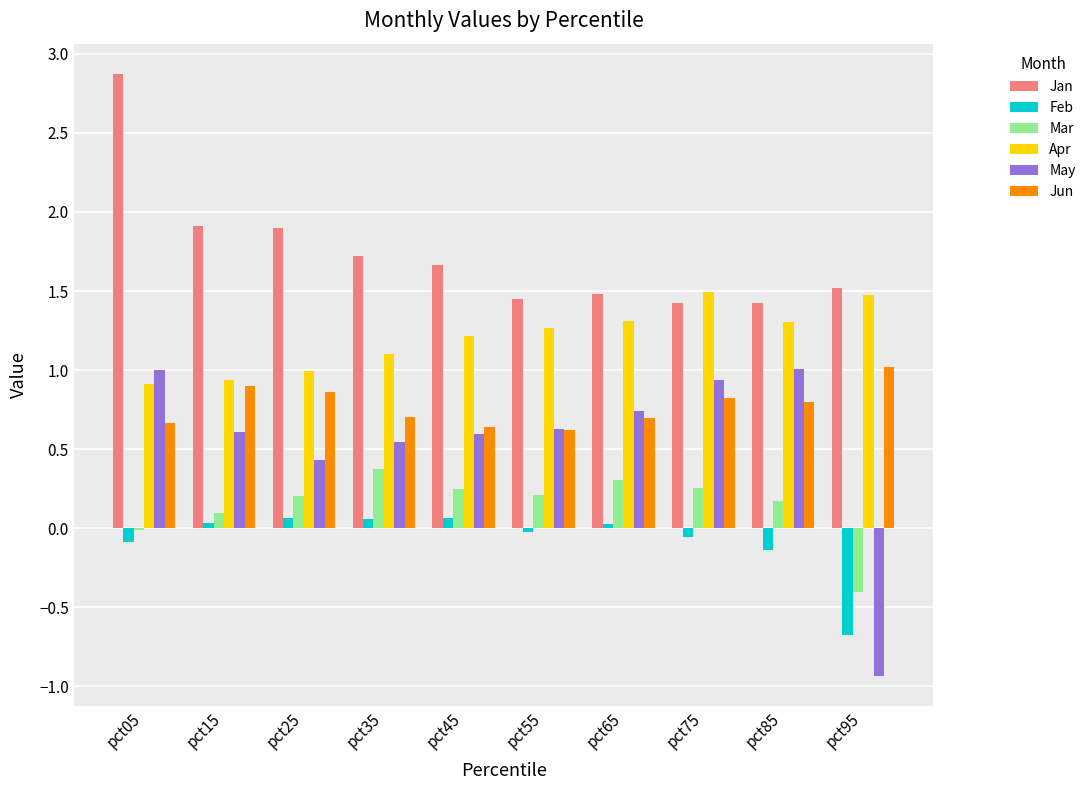

What is the approximate value of May at pct45?

0.6